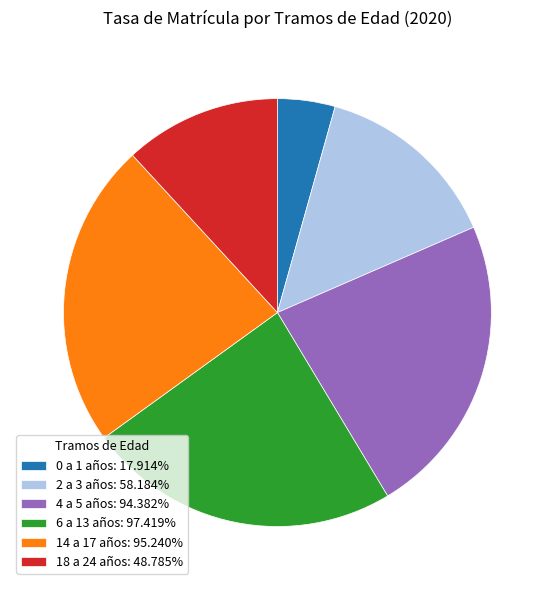

What is the largest slice in the pie chart?

6 a 13 años